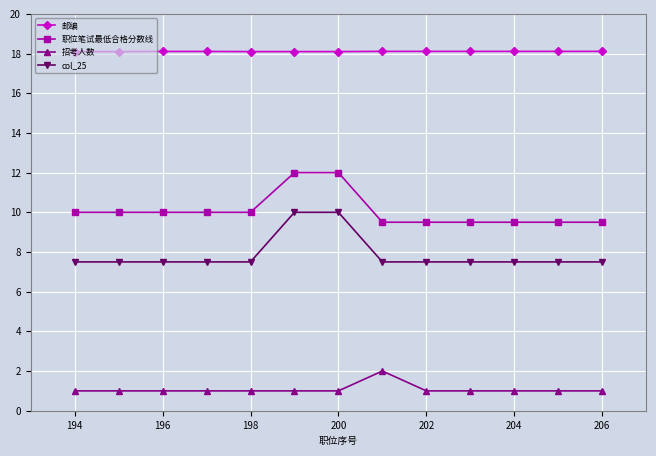

What is the lowest value of the 邮编 series?

18.1